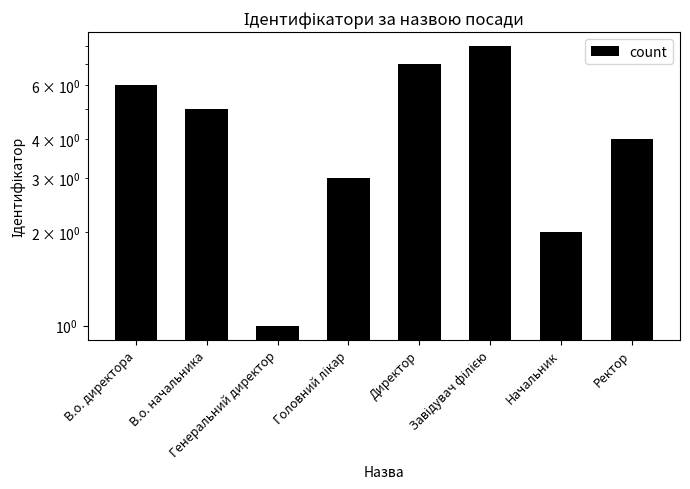

What is the sum of all values?

36